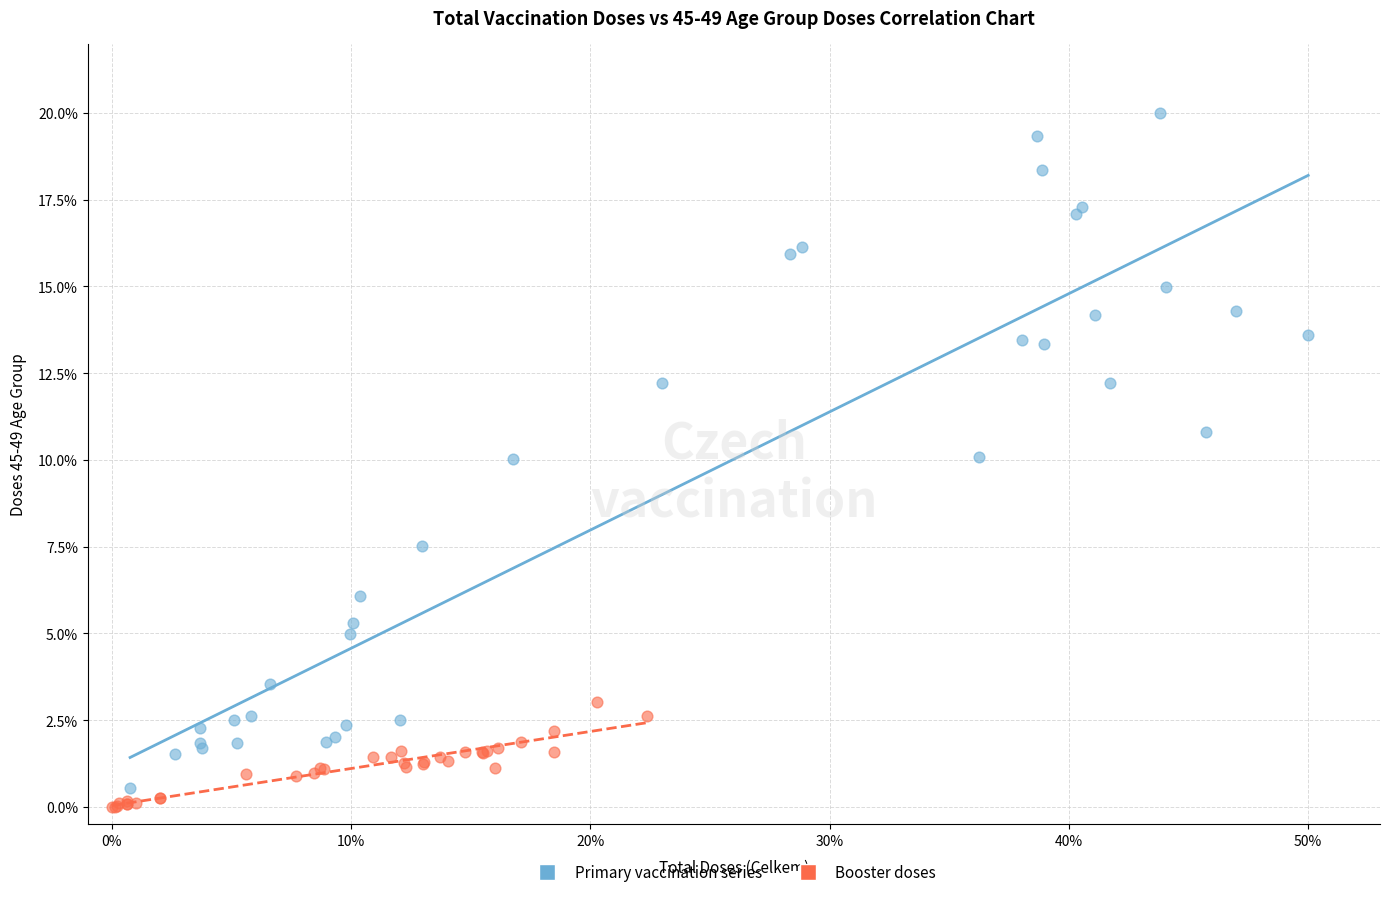

Which series contains the lowest Y value?

Booster doses